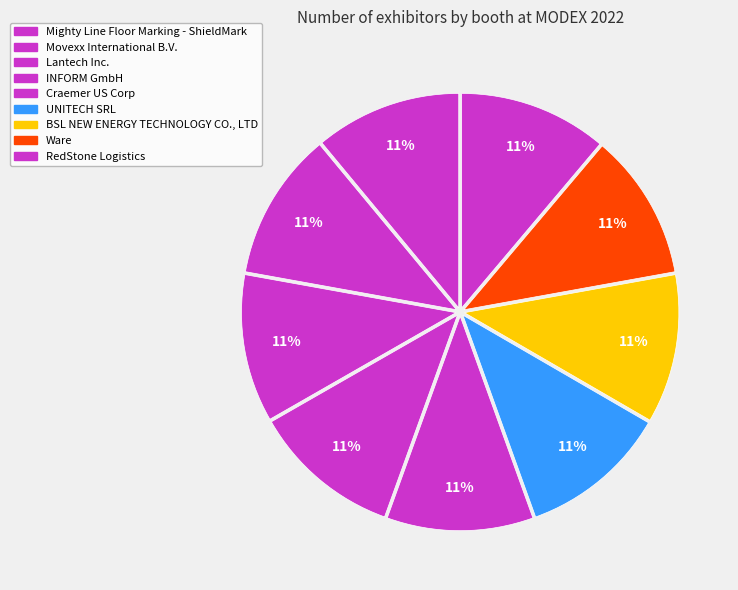

Does UNITECH SRL account for over 50% of the chart?

No